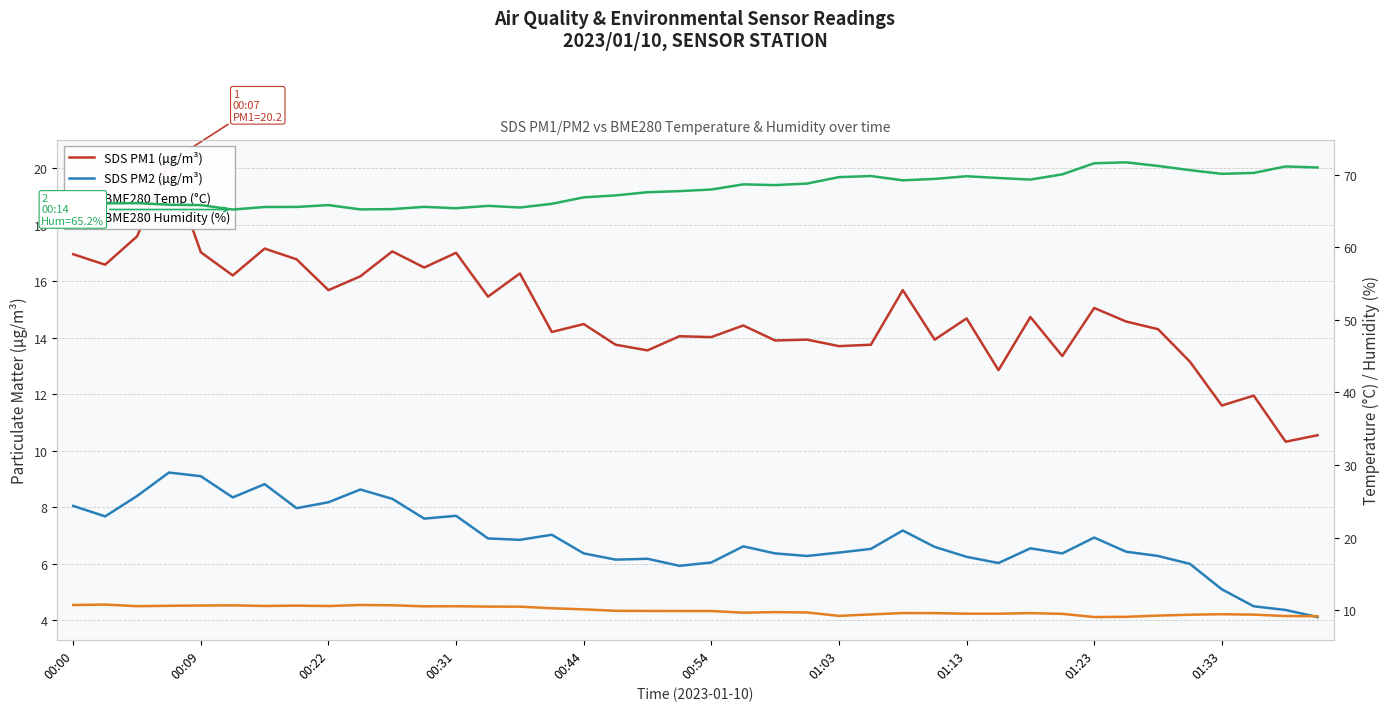

How many series are shown in this chart?

4